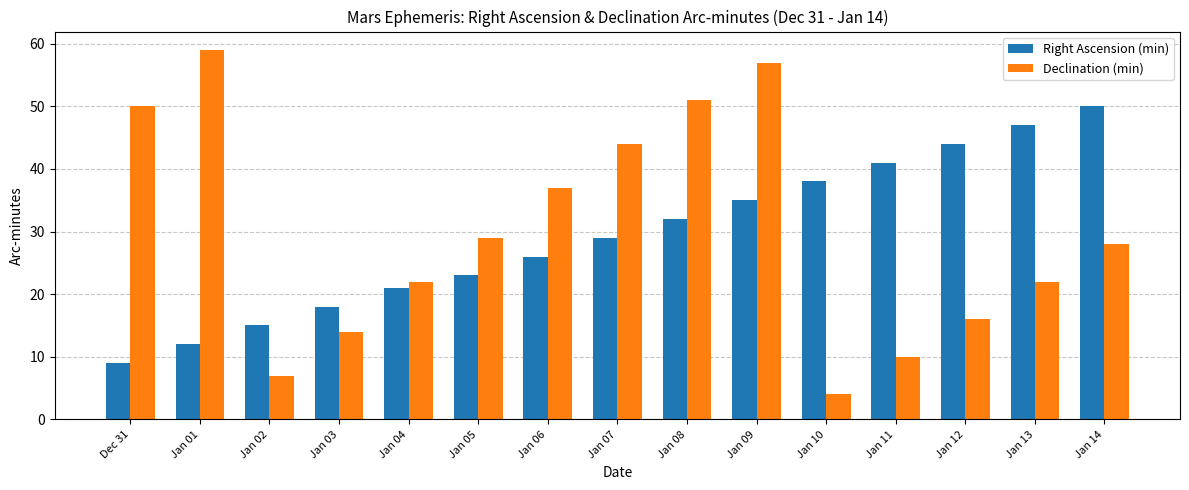

Reading left to right, extract all data points from this chart.

Right Ascension (min): Dec 31=9	Jan 01=12	Jan 02=15	Jan 03=18	Jan 04=21	Jan 05=23	Jan 06=26	Jan 07=29	Jan 08=32	Jan 09=35	Jan 10=38	Jan 11=41	Jan 12=44	Jan 13=47	Jan 14=50
Declination (min): Dec 31=50	Jan 01=59	Jan 02=7	Jan 03=14	Jan 04=22	Jan 05=29	Jan 06=37	Jan 07=44	Jan 08=51	Jan 09=57	Jan 10=4	Jan 11=10	Jan 12=16	Jan 13=22	Jan 14=28